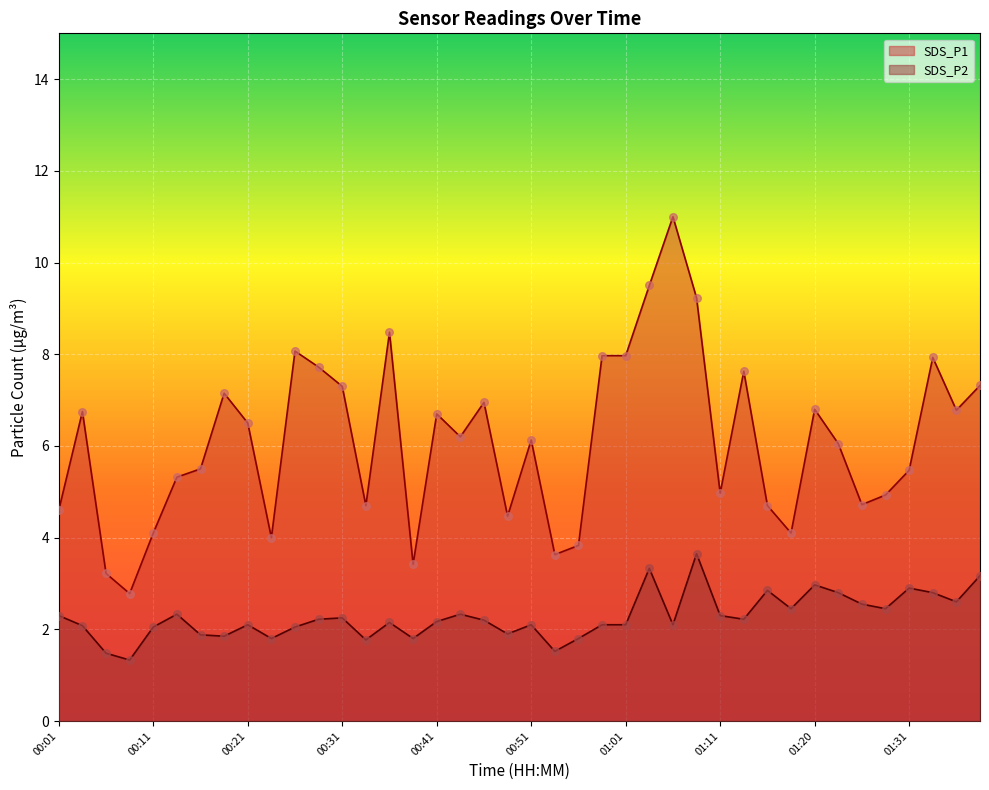

Which series reaches the maximum Y coordinate?

SDS_P1